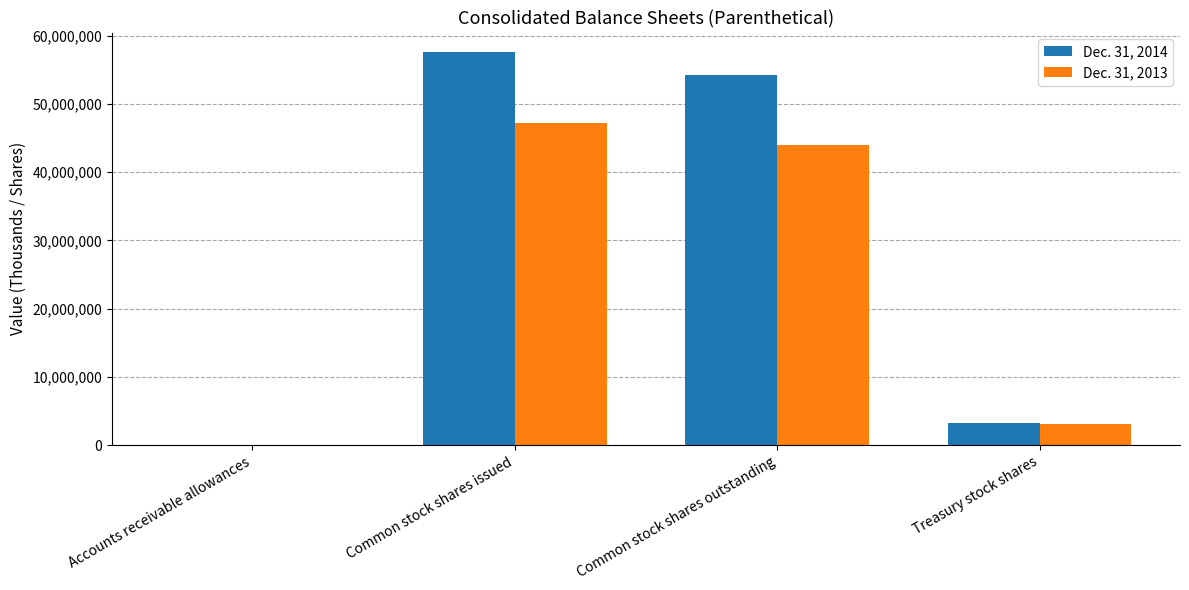

Is the value of Dec. 31, 2014 at Common stock shares outstanding greater than the value of Dec. 31, 2013 at Common stock shares outstanding?

Yes